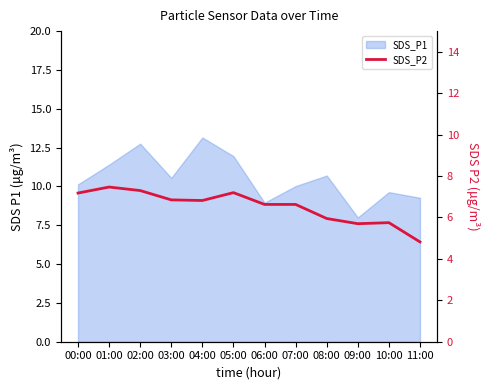

Reading left to right, transcribe all the data shown in this chart.

00:00=7.2	01:00=7.5	02:00=7.3	03:00=6.8	04:00=6.8	05:00=7.2	06:00=6.6	07:00=6.6	08:00=6.0	09:00=5.7	10:00=5.8	11:00=4.8